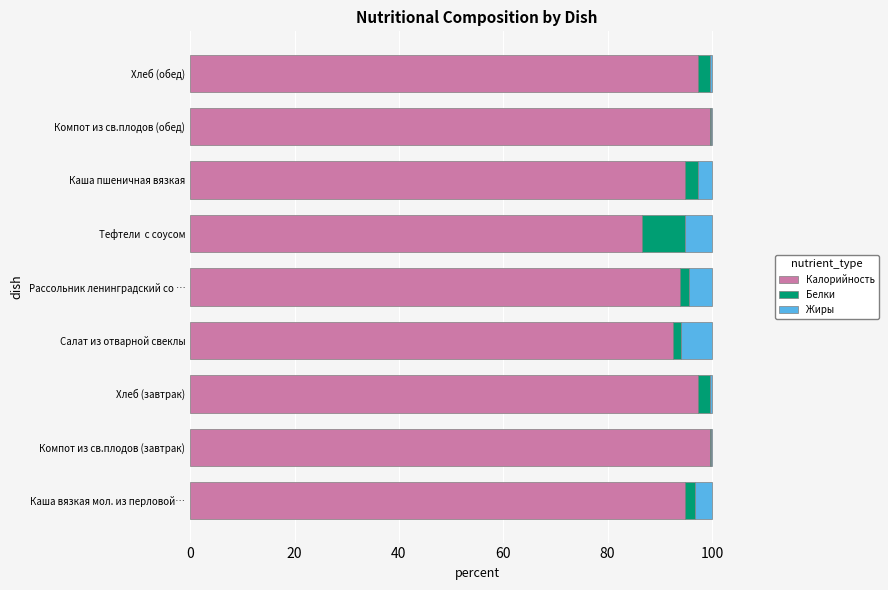

What is the highest value of the Калорийность series?

99.7